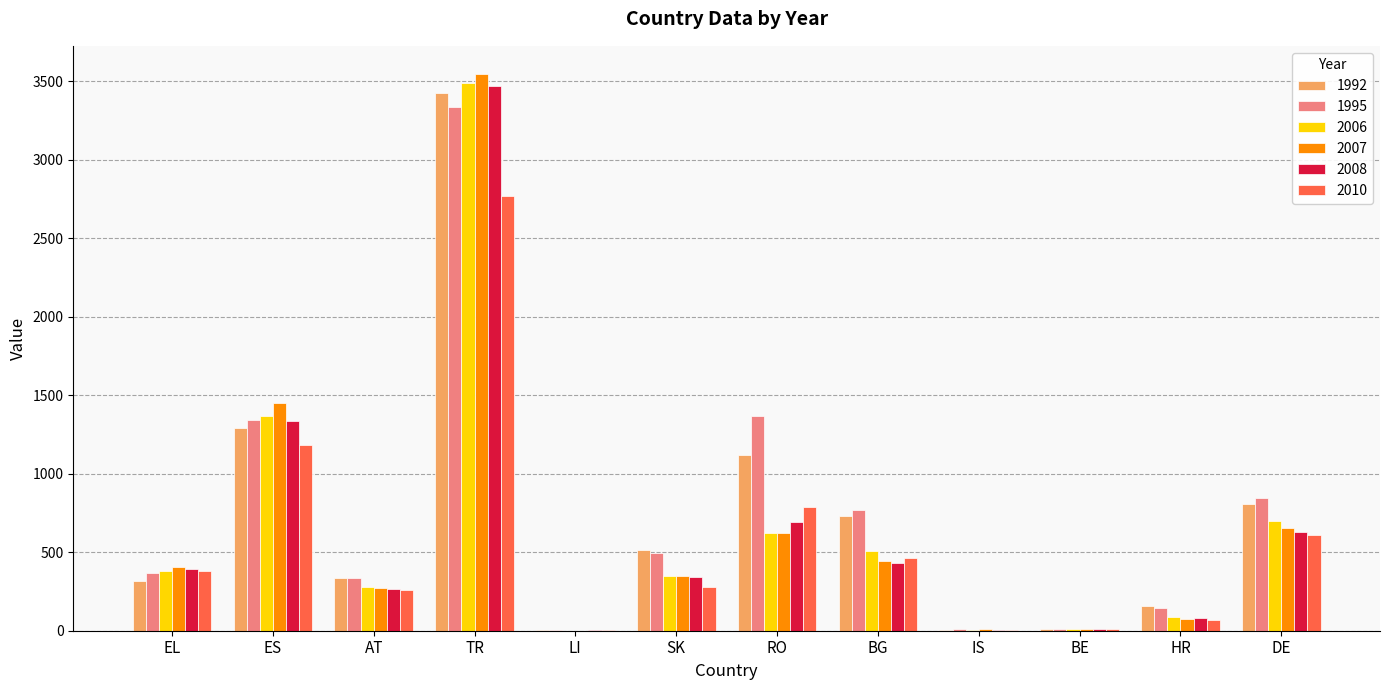

At which category is the sum across all series the highest?

TR